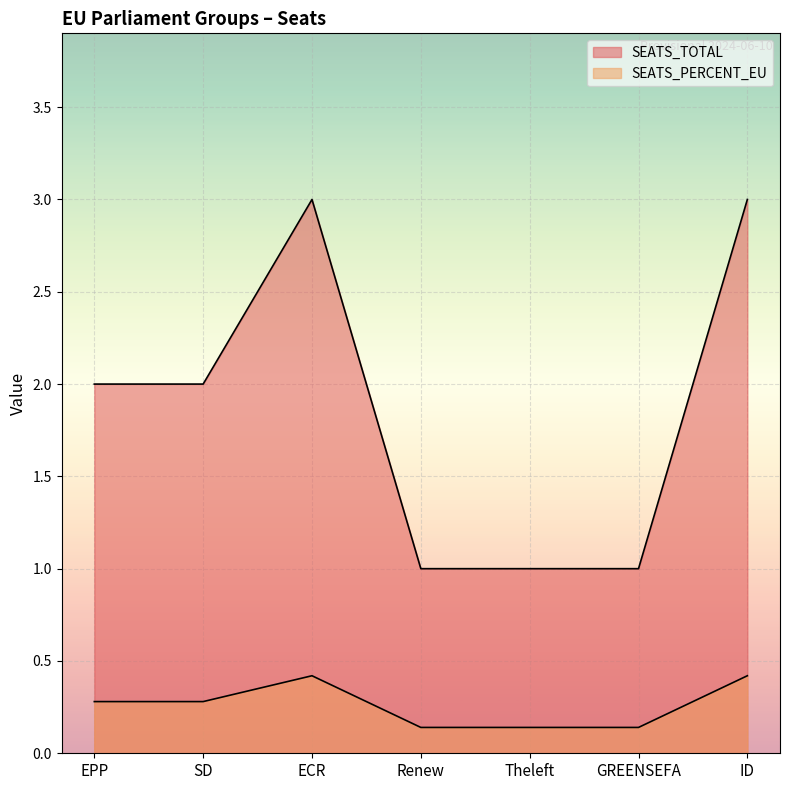

Is the value of SEATS_PERCENT_EU at GREENSEFA greater than the value of SEATS_TOTAL at SD?

No